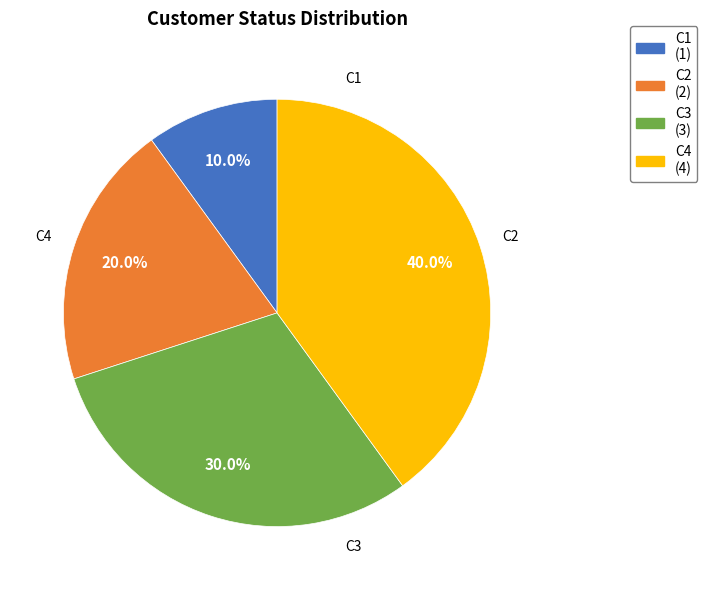

True or false: C4 accounts for 40% of the total.

True